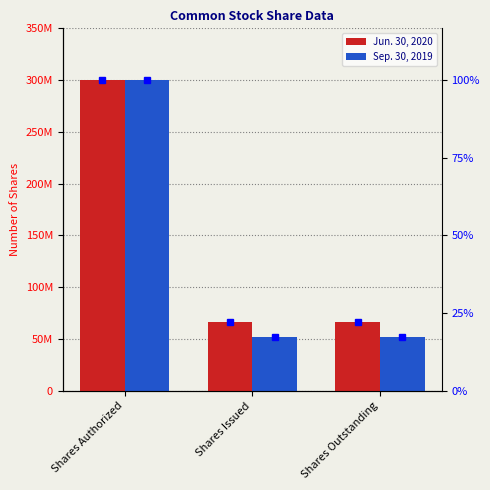

Which category has the highest value in the Jun. 30, 2020 % rank series?

Shares Authorized